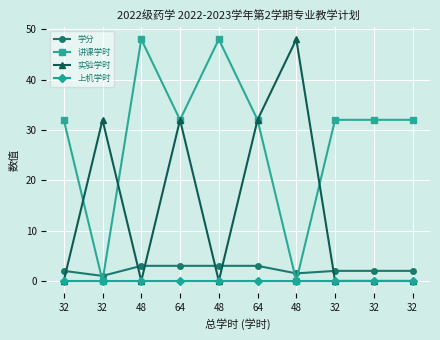

What are all the series names shown in the legend?

学分, 讲课学时, 实验学时, 上机学时